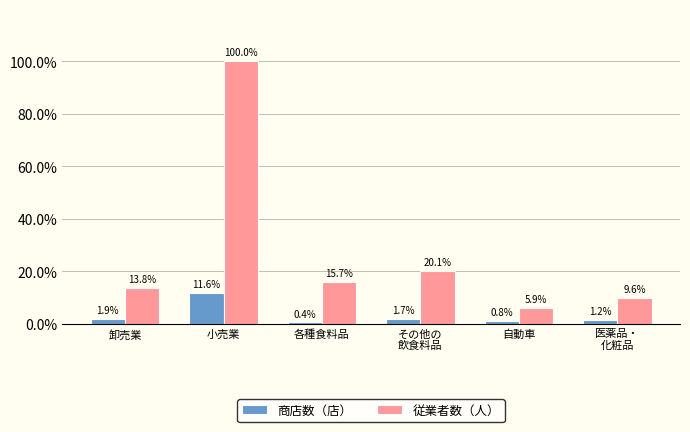

What is the sum of the 従業者数（人） values at 医薬品・
化粧品 and 卸売業?

23.4